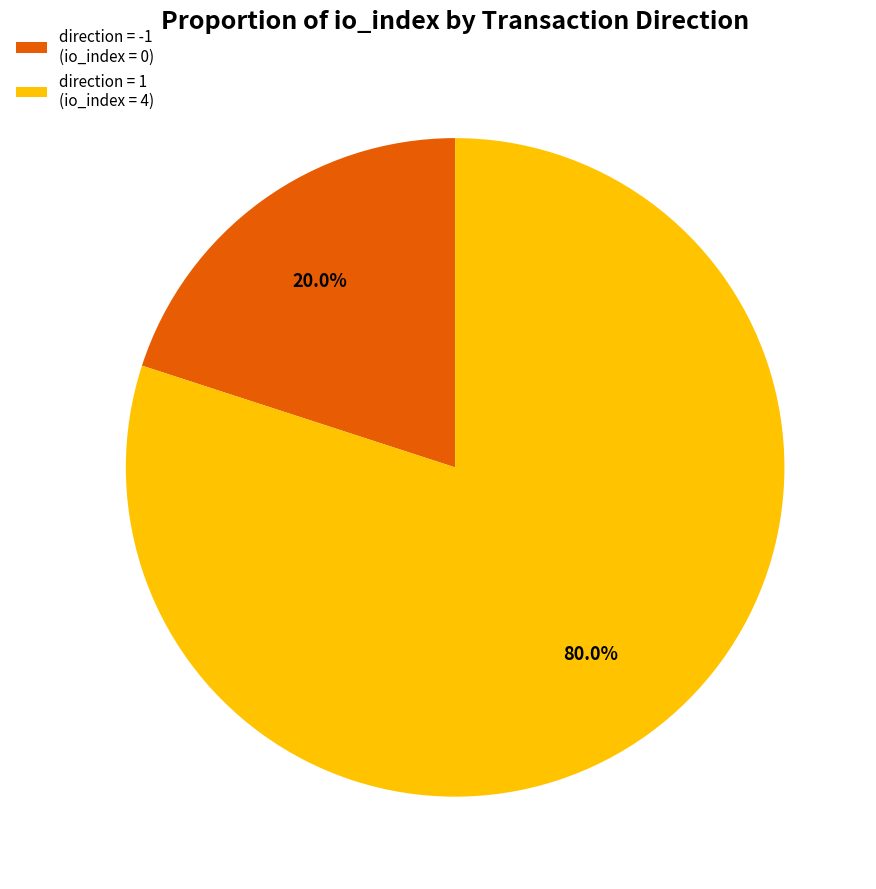

Which slice is the largest?

direction = 1 (io_index = 4)